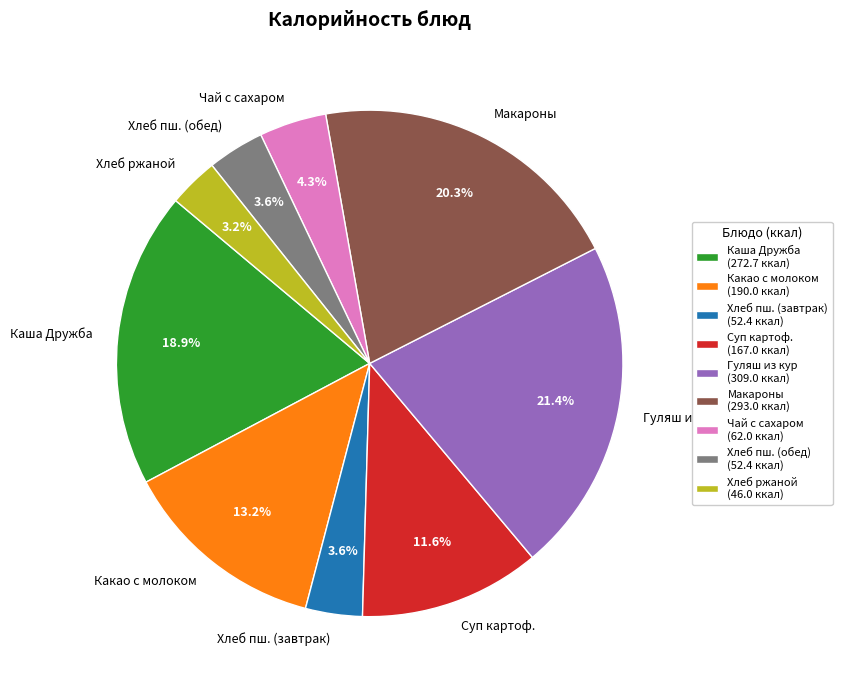

Combined, do Гуляш из кур and Суп картоф. account for over 50%?

No